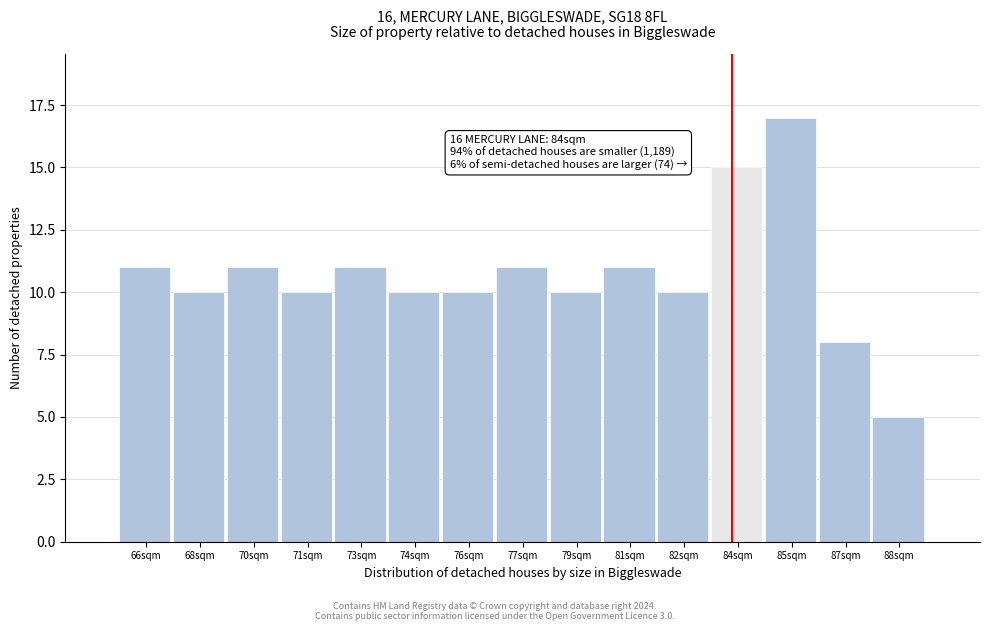

Reading left to right, list all the values displayed in this chart.

11	10	11	10	11	10	10	11	10	11	10	15	17	8	5